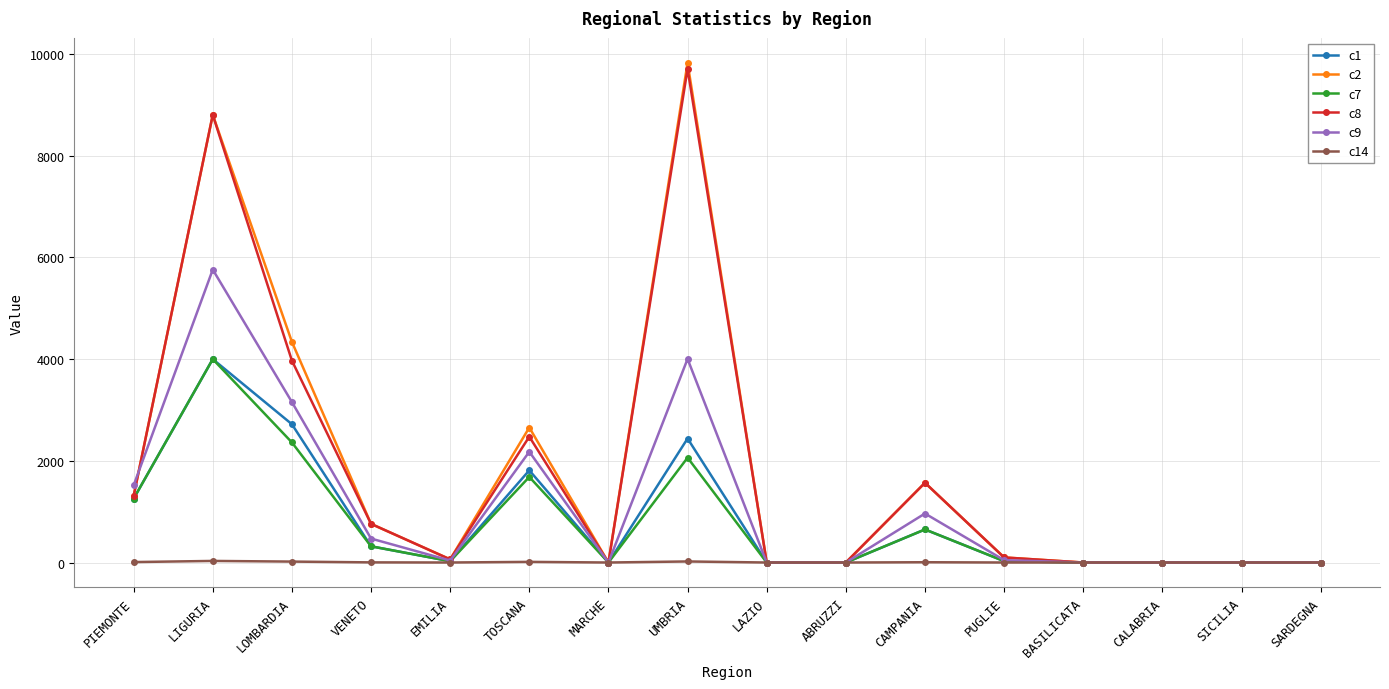

What is the difference between the second highest and minimum values in the c1 series?

2720.0